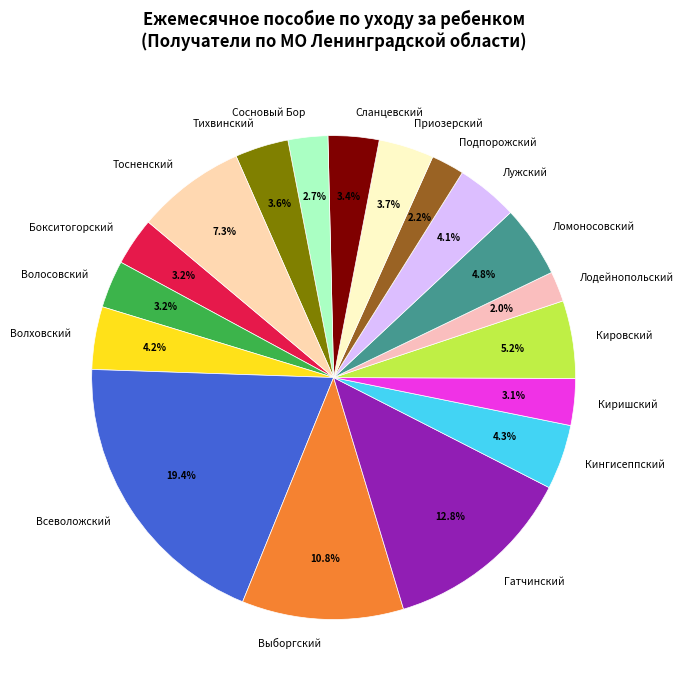

Which has a higher value, Тосненский or Киришский?

Тосненский